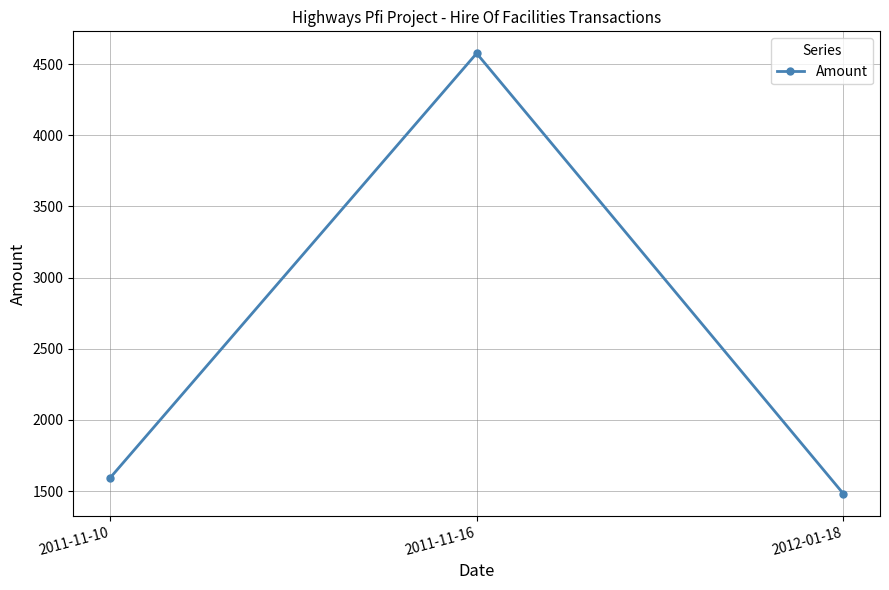

Between 2011-11-10 and 2011-11-16, which is larger?

2011-11-16